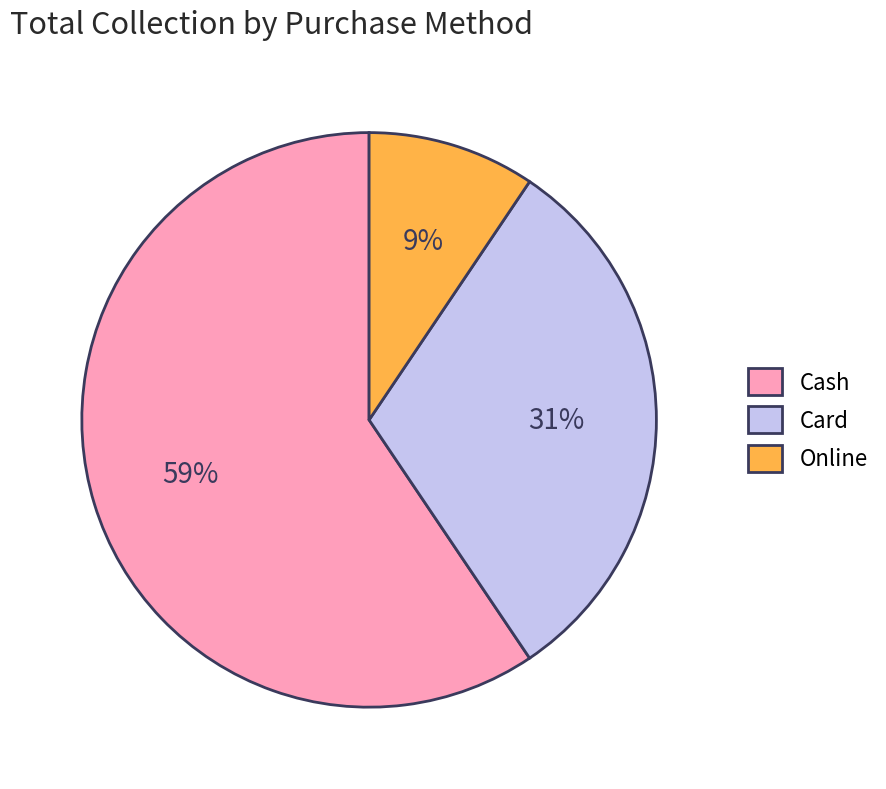

Which has a higher value, Card or Cash?

Cash